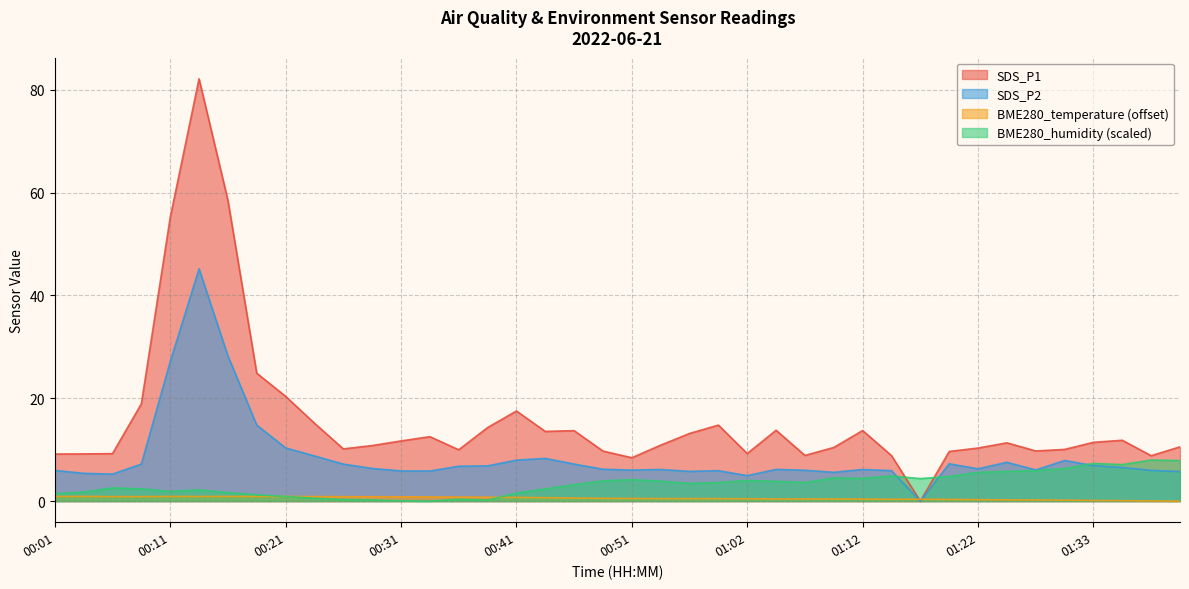

Which series has the largest range (max minus min)?

SDS_P1